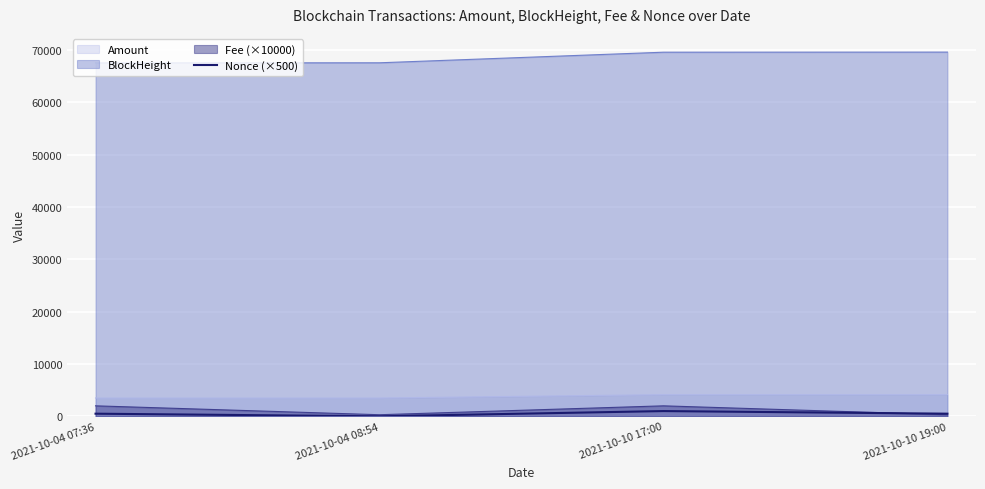

What position from the left is 2021-10-10 17:00?

3